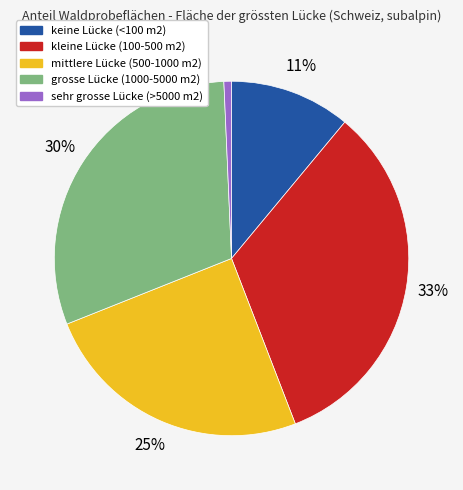

To the nearest percent, what portion does sehr grosse Lücke (>5000 m2) represent?

1%